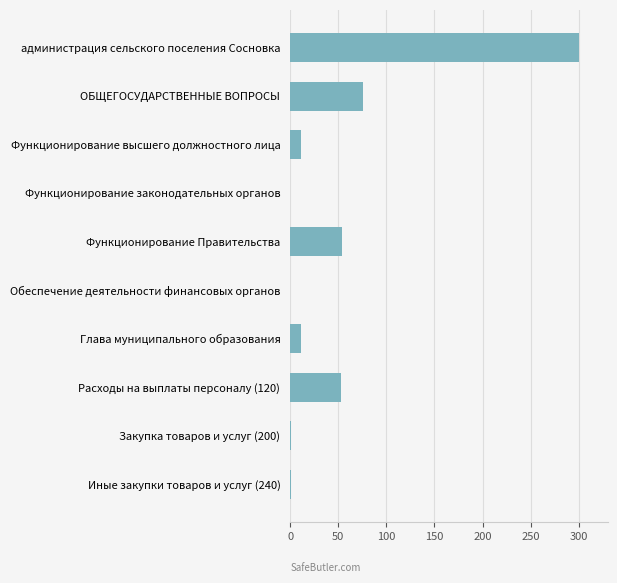

Where is the data nearest to the value 150?

ОБЩЕГОСУДАРСТВЕННЫЕ ВОПРОСЫ